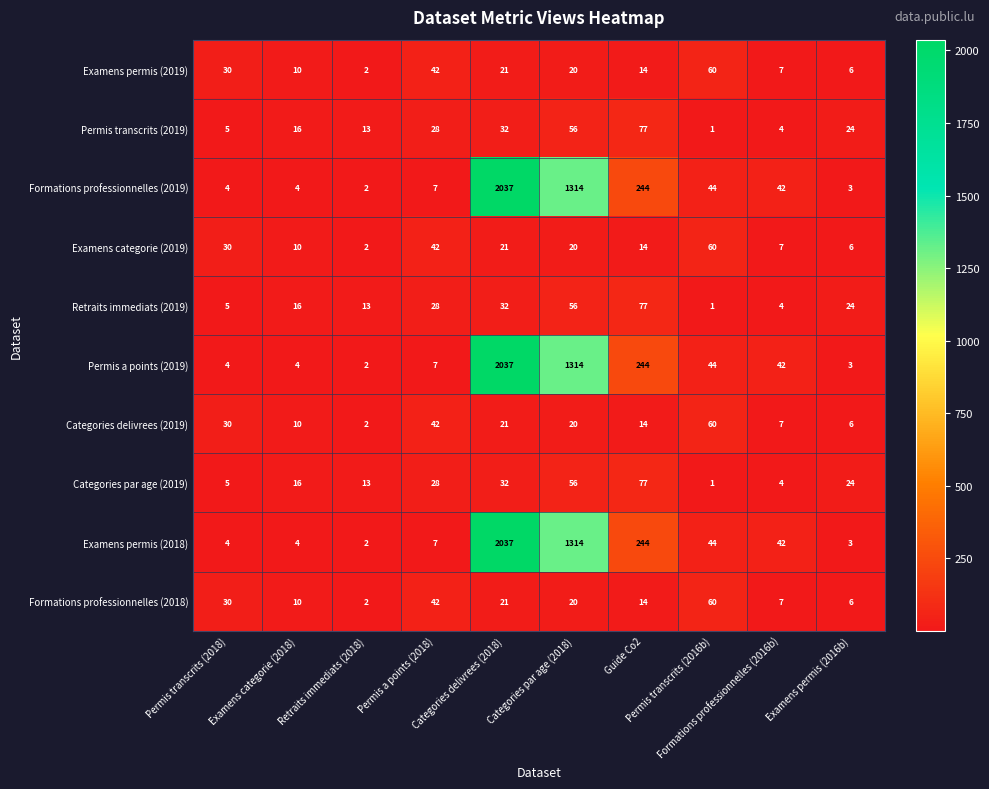

What is the average value of the Formations professionnelles (2019) series?

370